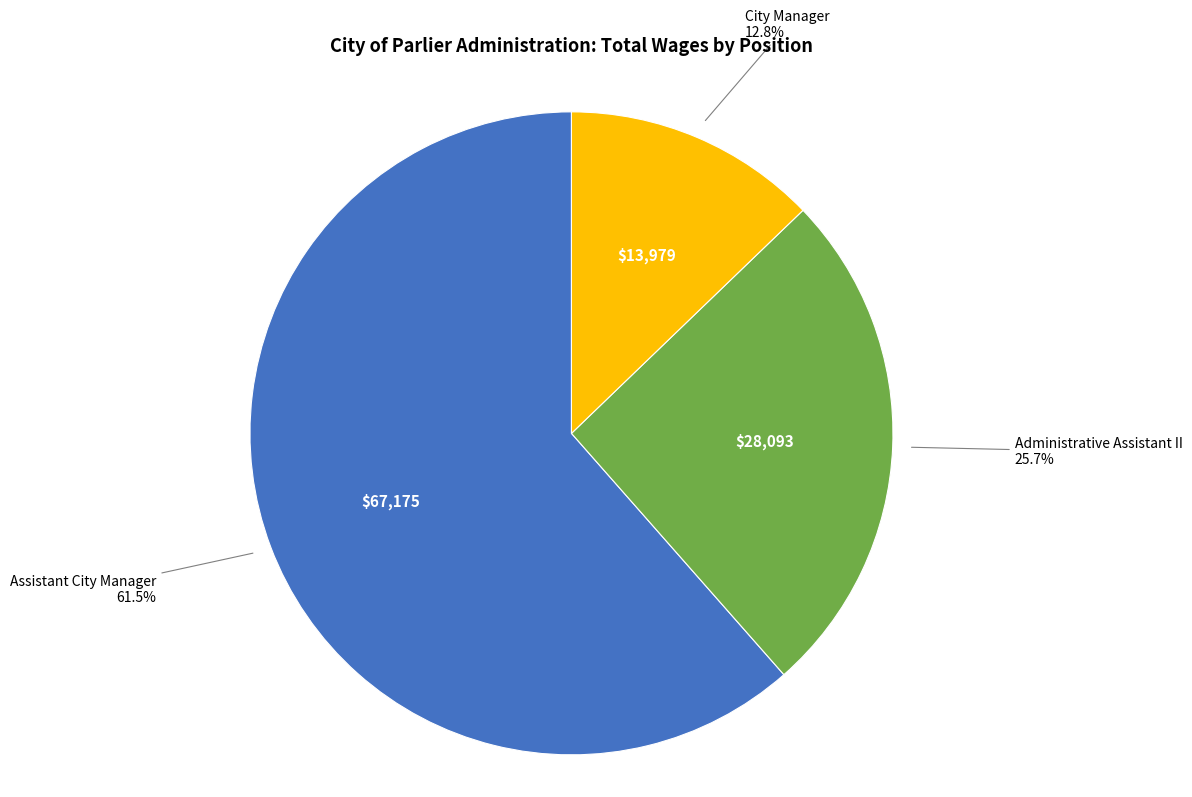

Is there a majority slice in this chart?

Yes